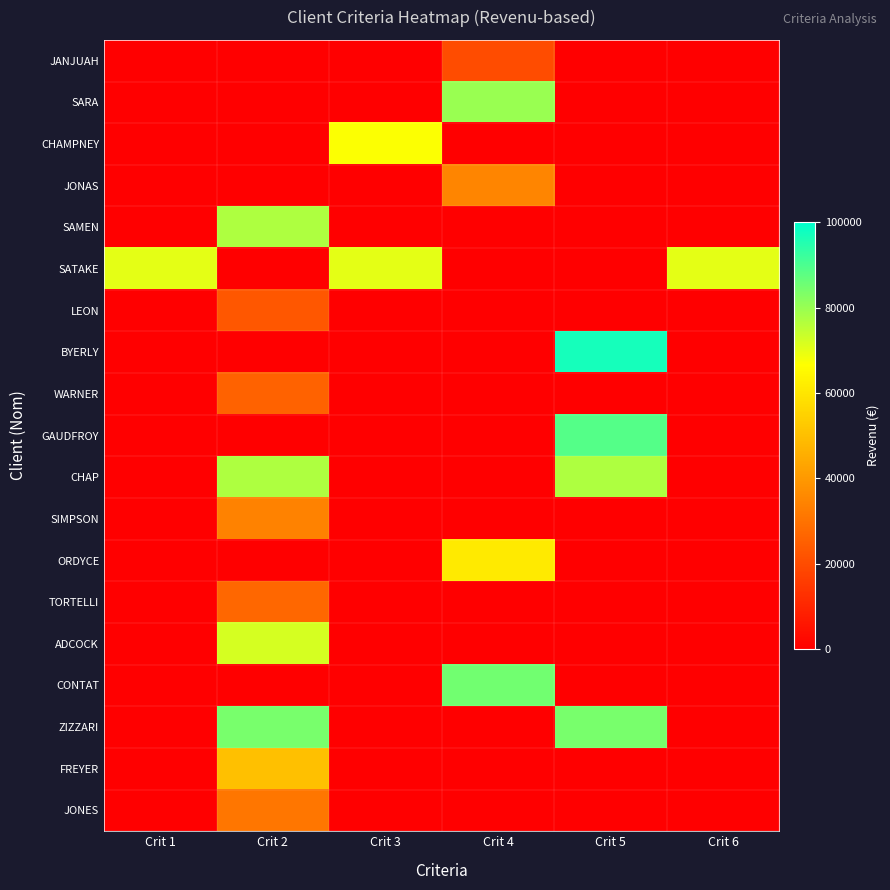

Reading right to left, list all the values displayed in this chart.

JANJUAH: Crit 6=0	Crit 5=0	Crit 4=20000	Crit 3=0	Crit 2=0	Crit 1=0
SARA: Crit 6=0	Crit 5=0	Crit 4=80000	Crit 3=0	Crit 2=0	Crit 1=0
CHAMPNEY: Crit 6=0	Crit 5=0	Crit 4=0	Crit 3=67000	Crit 2=0	Crit 1=0
JONAS: Crit 6=0	Crit 5=0	Crit 4=35000	Crit 3=0	Crit 2=0	Crit 1=0
SAMEN: Crit 6=0	Crit 5=0	Crit 4=0	Crit 3=0	Crit 2=77000	Crit 1=0
SATAKE: Crit 6=70000	Crit 5=0	Crit 4=0	Crit 3=70000	Crit 2=0	Crit 1=70000
LEON: Crit 6=0	Crit 5=0	Crit 4=0	Crit 3=0	Crit 2=23000	Crit 1=0
BYERLY: Crit 6=0	Crit 5=97000	Crit 4=0	Crit 3=0	Crit 2=0	Crit 1=0
WARNER: Crit 6=0	Crit 5=0	Crit 4=0	Crit 3=0	Crit 2=26000	Crit 1=0
GAUDFROY: Crit 6=0	Crit 5=89000	Crit 4=0	Crit 3=0	Crit 2=0	Crit 1=0
CHAP: Crit 6=0	Crit 5=77000	Crit 4=0	Crit 3=0	Crit 2=77000	Crit 1=0
SIMPSON: Crit 6=0	Crit 5=0	Crit 4=0	Crit 3=0	Crit 2=34000	Crit 1=0
ORDYCE: Crit 6=0	Crit 5=0	Crit 4=61000	Crit 3=0	Crit 2=0	Crit 1=0
TORTELLI: Crit 6=0	Crit 5=0	Crit 4=0	Crit 3=0	Crit 2=27000	Crit 1=0
ADCOCK: Crit 6=0	Crit 5=0	Crit 4=0	Crit 3=0	Crit 2=72000	Crit 1=0
CONTAT: Crit 6=0	Crit 5=0	Crit 4=85000	Crit 3=0	Crit 2=0	Crit 1=0
ZIZZARI: Crit 6=0	Crit 5=84000	Crit 4=0	Crit 3=0	Crit 2=84000	Crit 1=0
FREYER: Crit 6=0	Crit 5=0	Crit 4=0	Crit 3=0	Crit 2=50000	Crit 1=0
JONES: Crit 6=0	Crit 5=0	Crit 4=0	Crit 3=0	Crit 2=31000	Crit 1=0